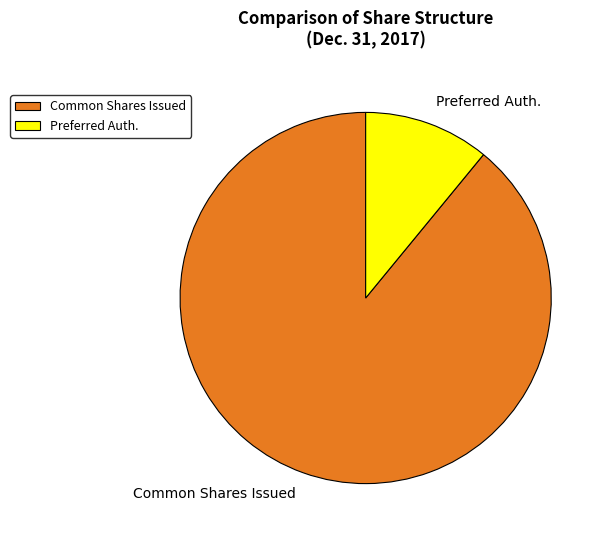

How many slices are in this pie chart?

2